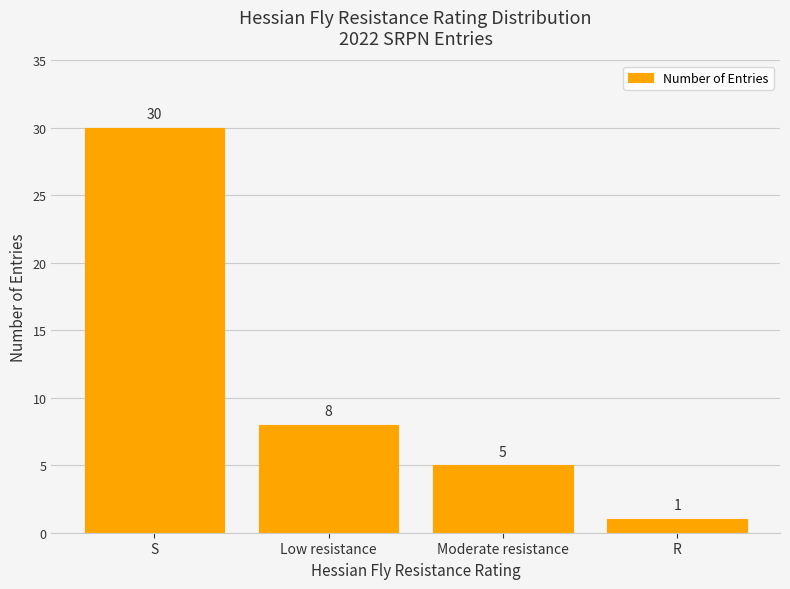

What is the maximum value shown in the chart?

30